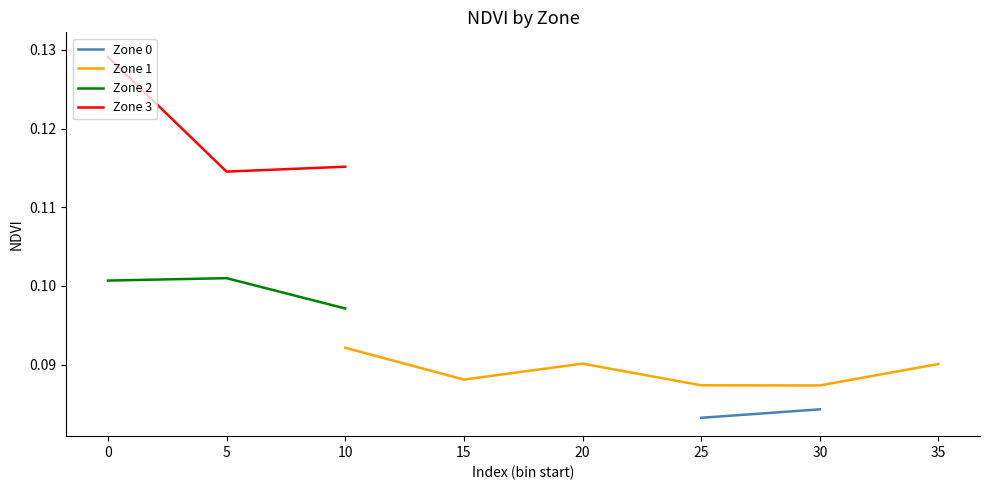

How many lines are shown in the chart?

4